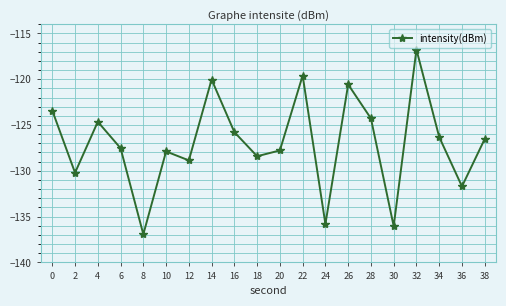

What is the greatest value displayed?

-116.8